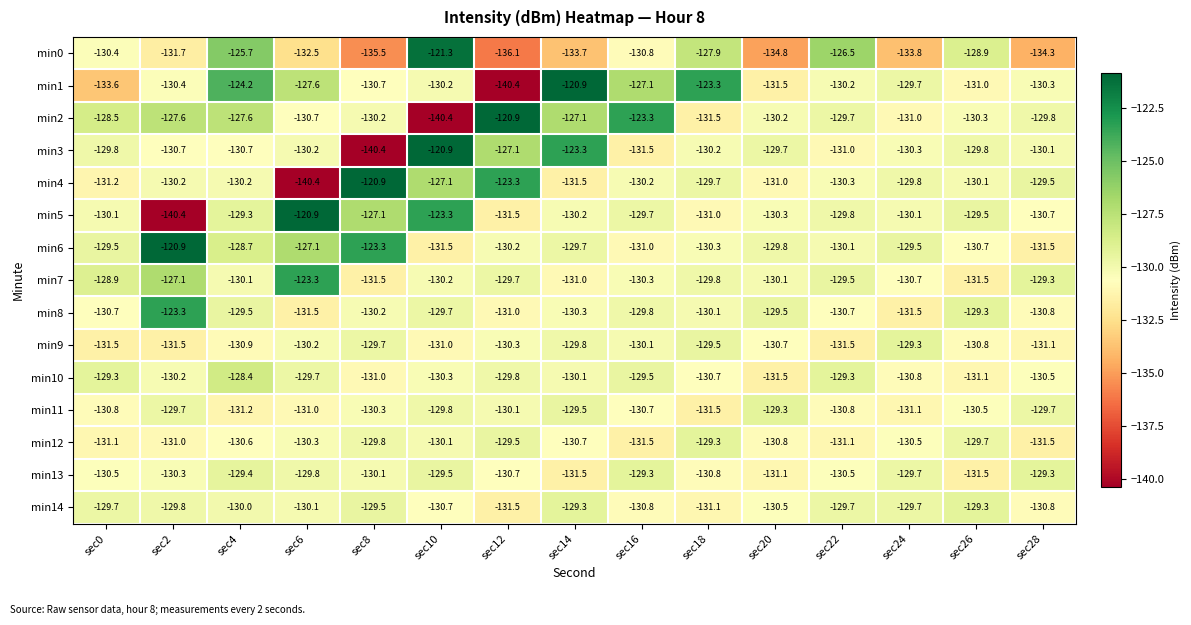

What is the maximum value shown in the chart?

-120.9